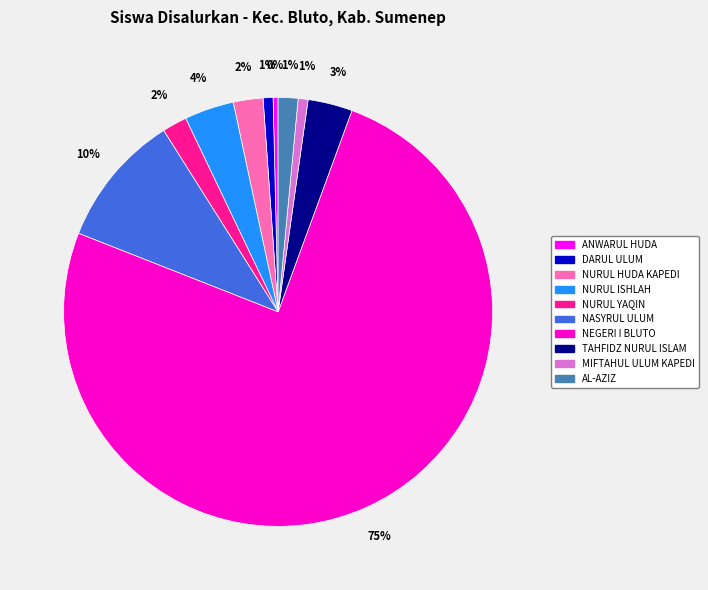

Does any single category account for the majority?

Yes